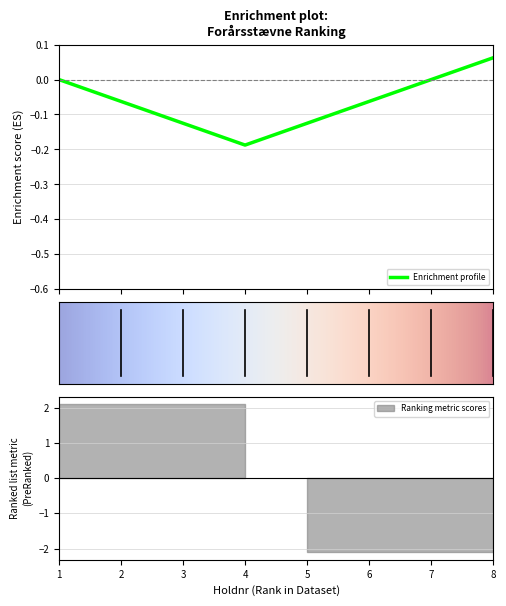

Count the number of values greater than 0.

1